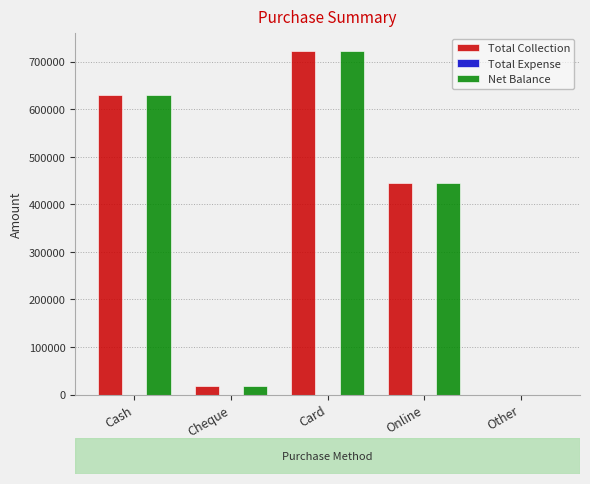

Where is Total Collection nearest to the value 361649?

Online